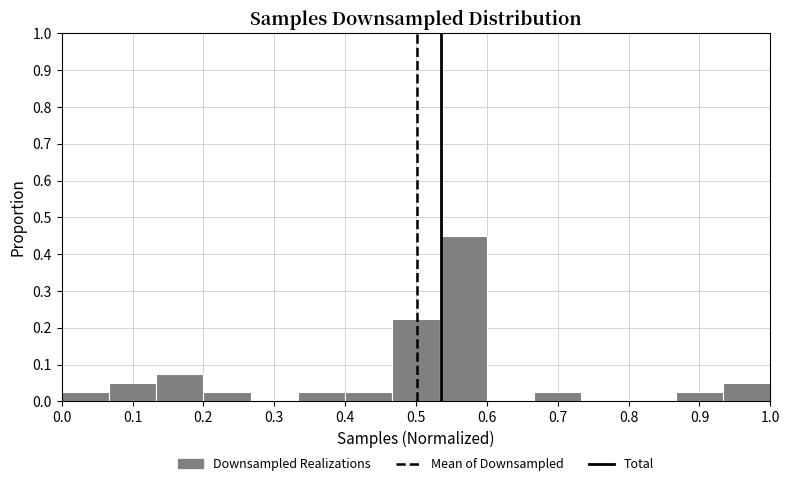

Reading left to right, list every bar in this chart as the range it spans on the x-axis followed by its height. Neither the bar edges nor the heights are printed on the chart, so give them approximately, as read against the axes.

0.00 to 0.07: 0.03
0.07 to 0.13: 0.05
0.13 to 0.20: 0.08
0.20 to 0.27: 0.03
0.27 to 0.33: 0
0.33 to 0.40: 0.03
0.40 to 0.47: 0.03
0.47 to 0.53: 0.23
0.53 to 0.60: 0.45
0.60 to 0.67: 0
0.67 to 0.73: 0.03
0.73 to 0.80: 0
0.80 to 0.87: 0
0.87 to 0.93: 0.03
0.93 to 1.00: 0.05